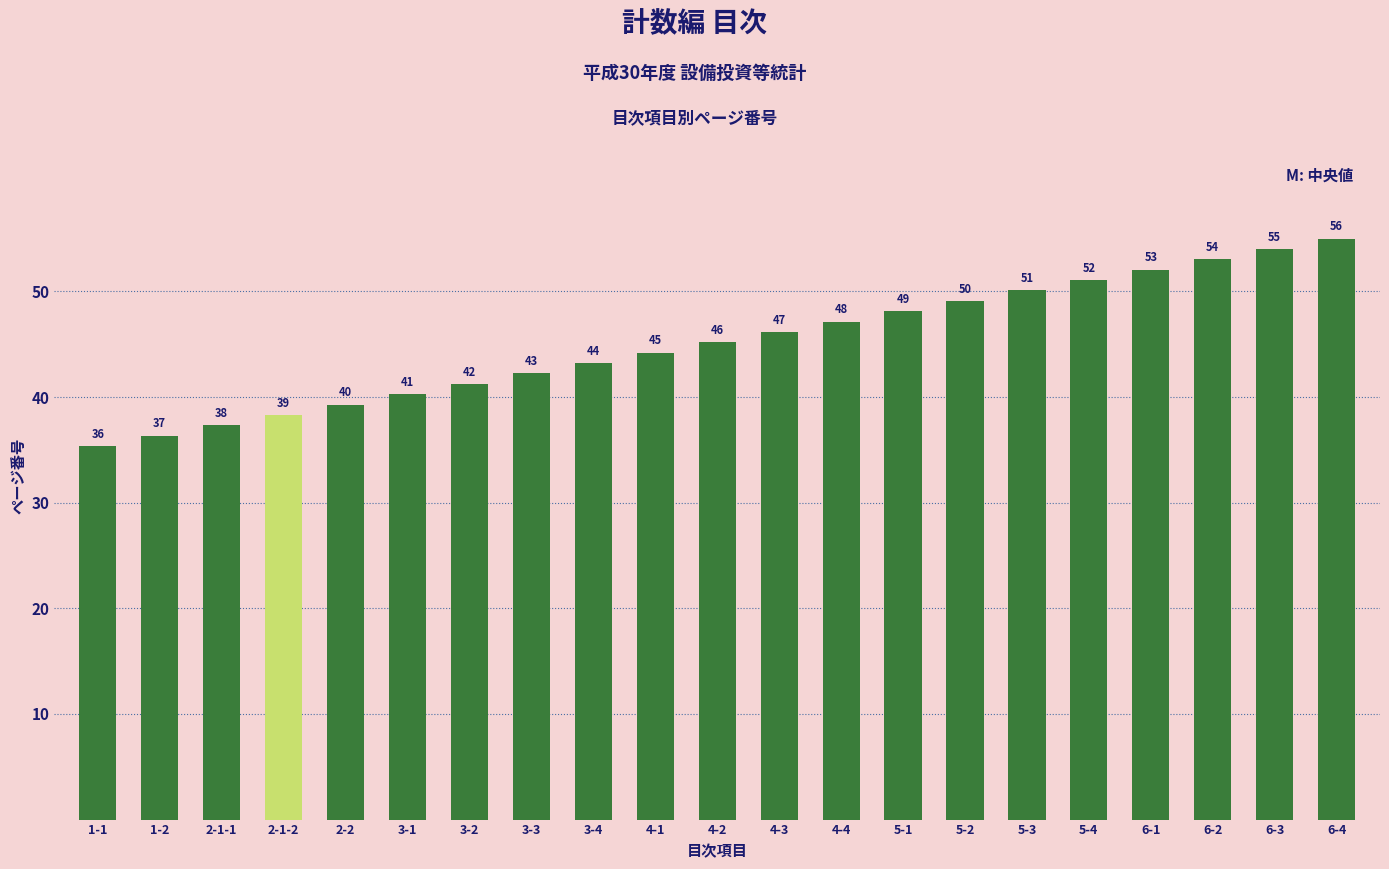

Does the chart contain stacked bars?

No